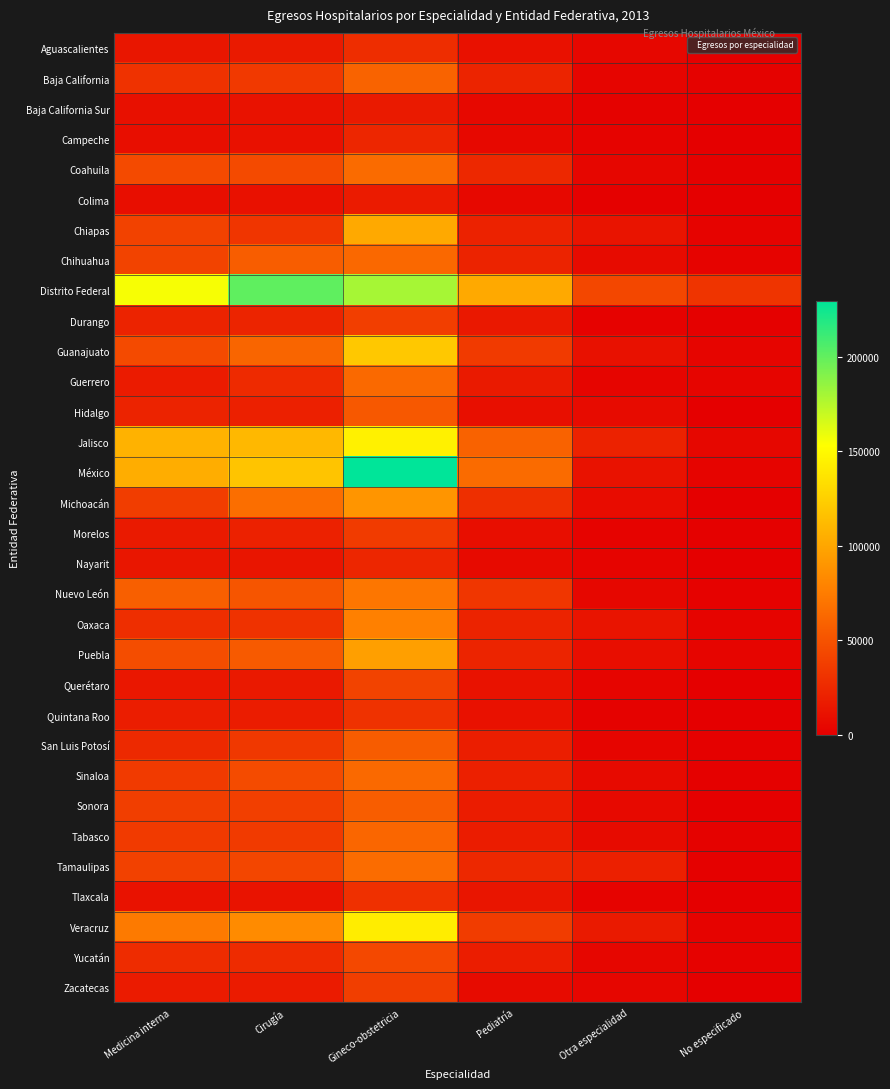

What is the total value across all series at Gineco-obstetricia?

2220881